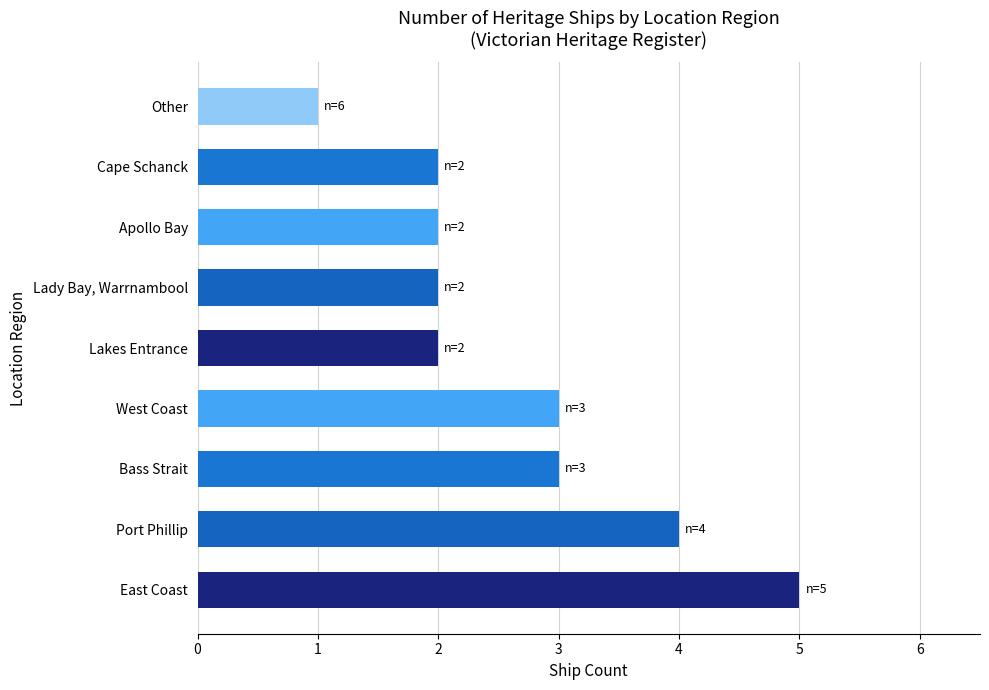

The chart shows a value of 2 at Lakes Entrance. True or false?

True